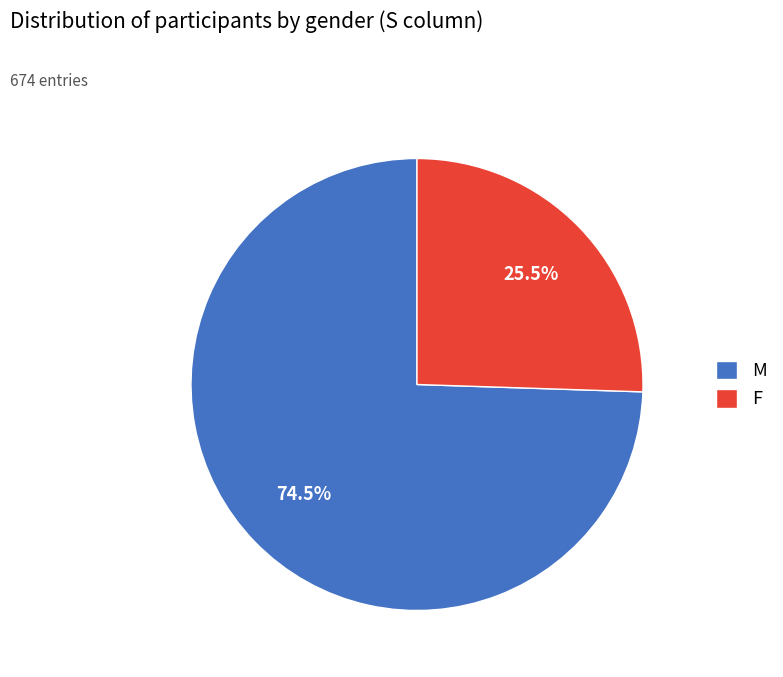

How much of the chart is everything except M?

25.5%